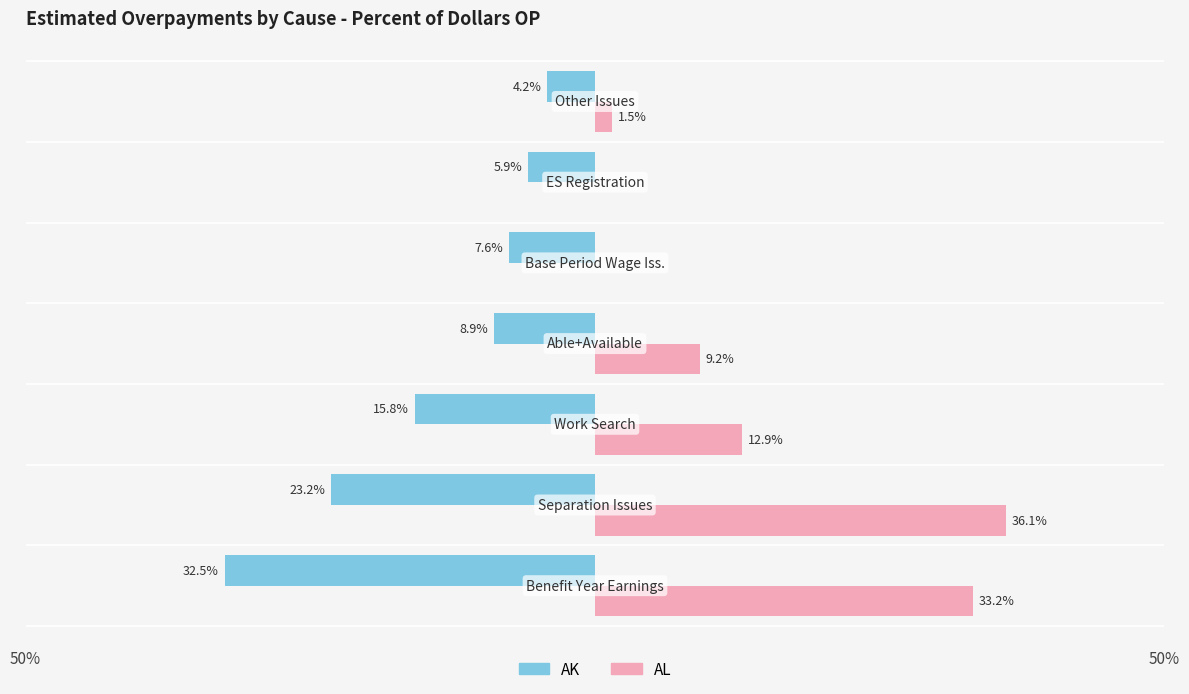

What is the average value of the AK series?

-0.1